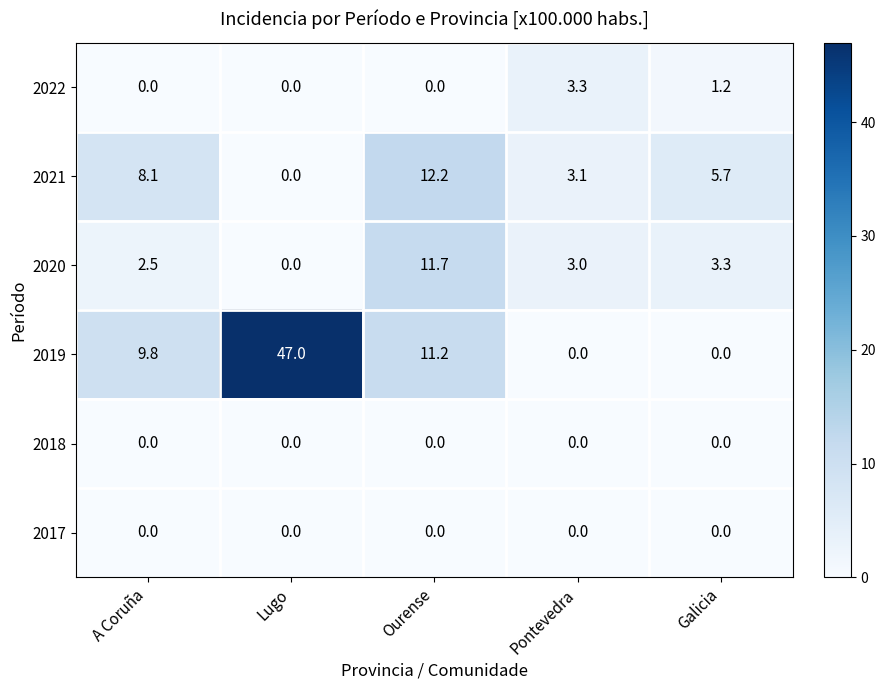

What is the maximum value shown in the chart?

47.0